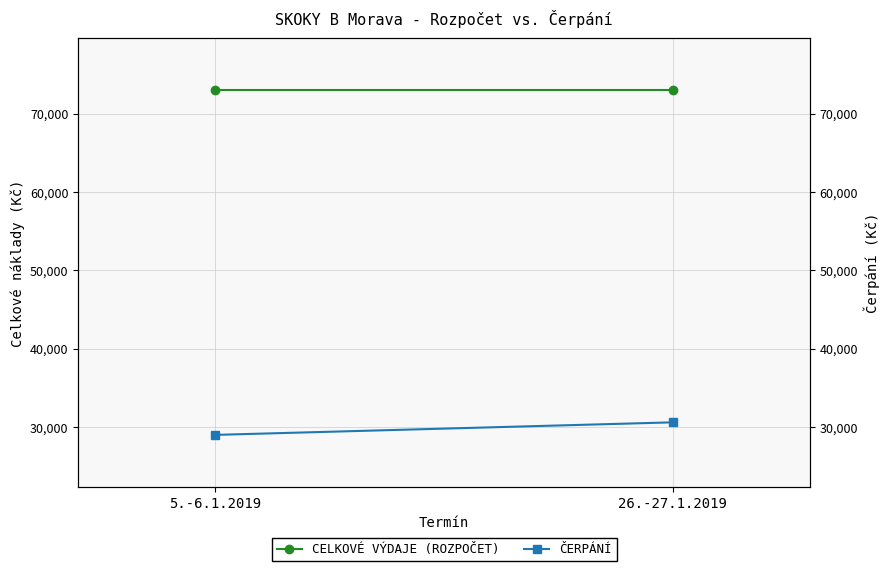

The value of ČERPÁNÍ at 26.-27.1.2019 is 30600. True or false?

True